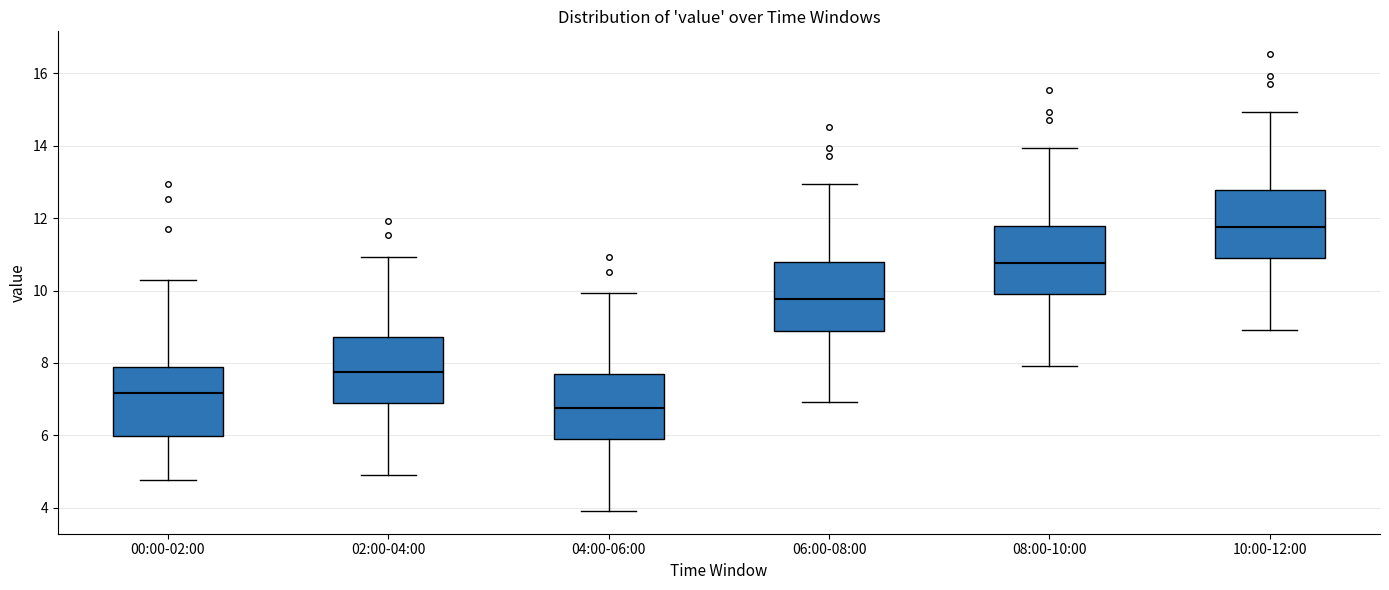

Reading left to right, transcribe this box plot: for each box, give where its median line is, the range the box spans, and where its two whiskers end, as read against the y-axis. The values are not printed on the chart, so give them approximately, as read against the axis.

00:00-02:00: median 7.2, box 6.0 to 7.8, whiskers 4.8 to 10.4
02:00-04:00: median 7.8, box 6.8 to 8.8, whiskers 5.0 to 11.0
04:00-06:00: median 6.8, box 5.8 to 7.8, whiskers 4.0 to 10.0
06:00-08:00: median 9.8, box 8.8 to 10.8, whiskers 7.0 to 13.0
08:00-10:00: median 10.8, box 9.8 to 11.8, whiskers 8.0 to 14.0
10:00-12:00: median 11.8, box 10.8 to 12.8, whiskers 9.0 to 15.0